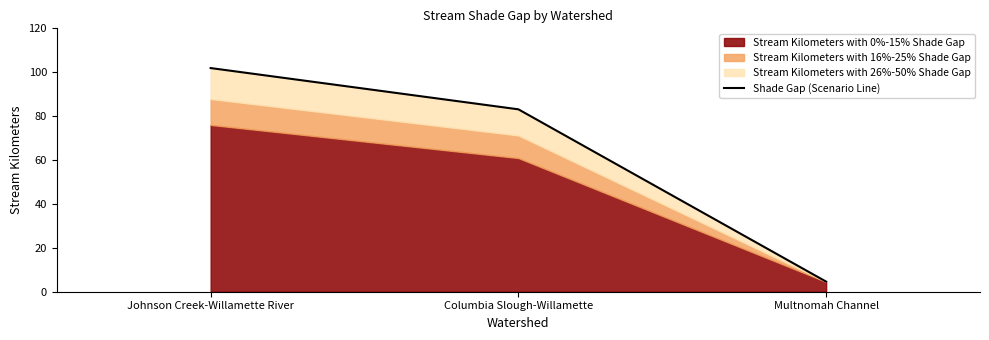

Which has a higher value, Multnomah Channel or Columbia Slough-Willamette?

Columbia Slough-Willamette